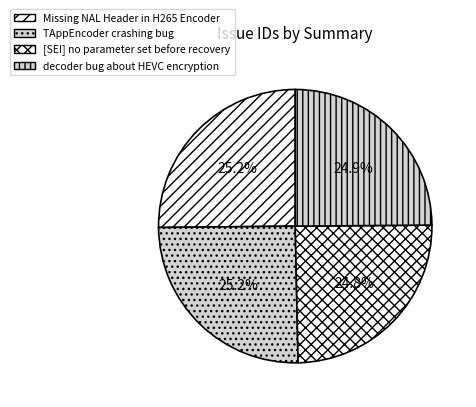

Is it true that TAppEncoder crashing bug is 18% of the pie?

False